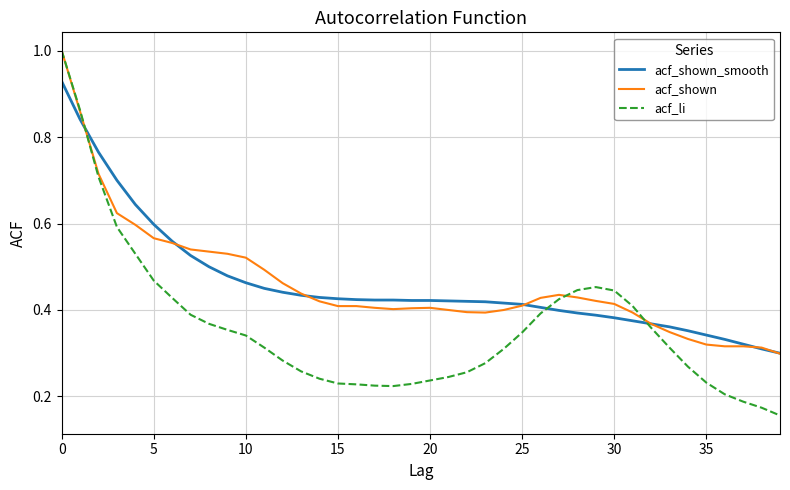

Which series has the widest spread of values?

acf_li